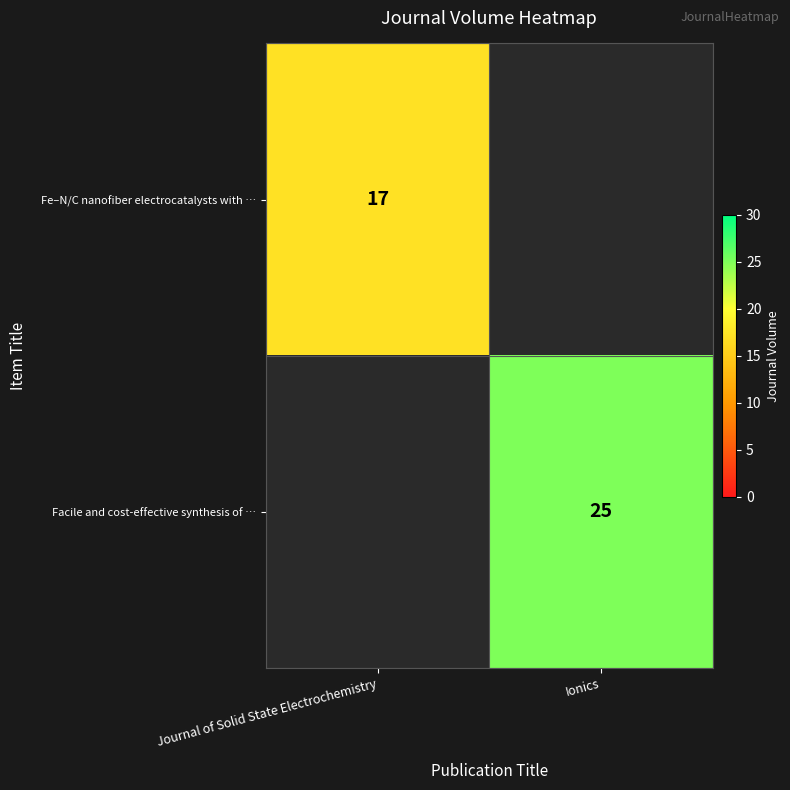

True or false: Facile and cost-effective synthesis of … has a value of 5.9 at Ionics.

False